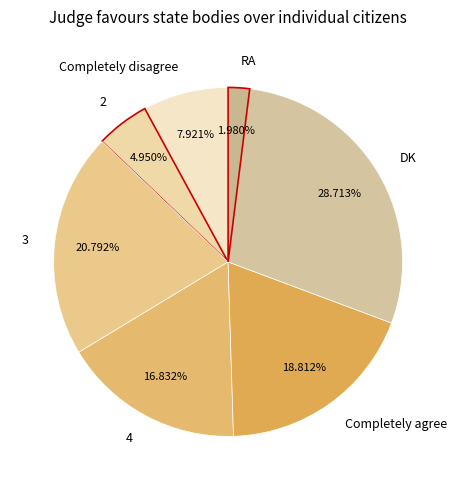

Does RA represent more than half of the total?

No